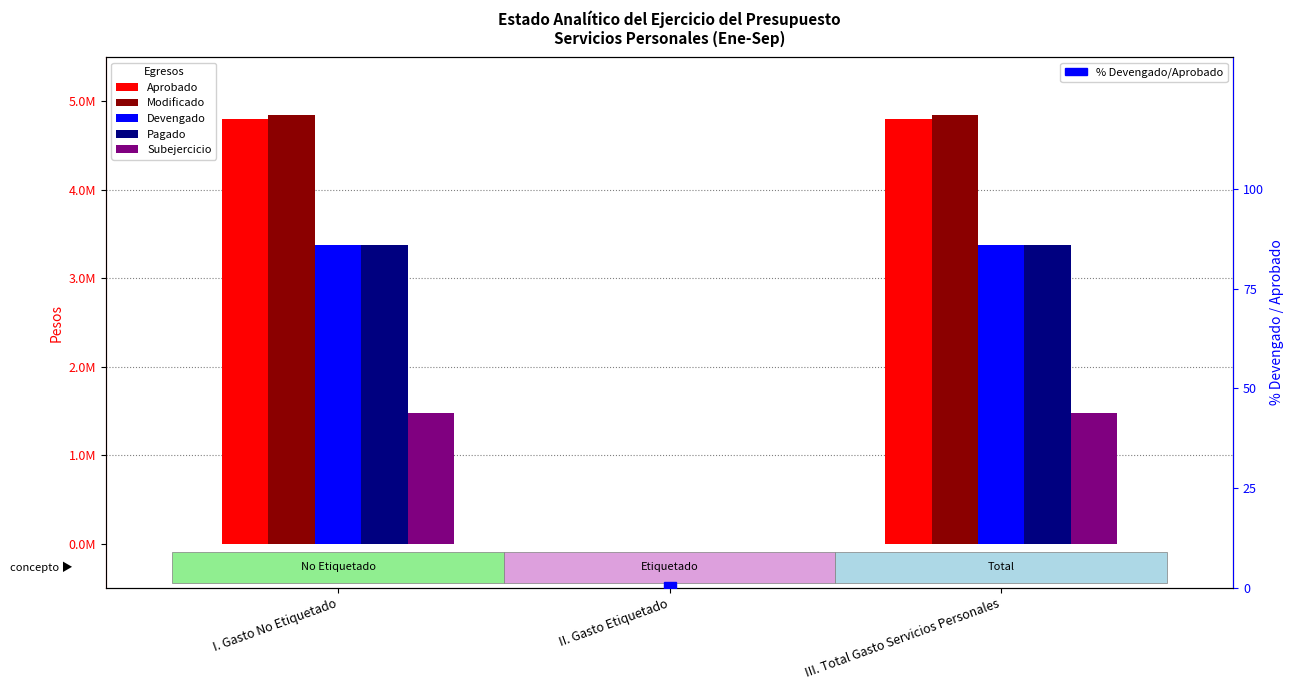

Reading left to right, extract all data points from this chart.

Aprobado: 4798094.0	0.0	4798094.0
Modificado: 4852687.0	0.0	4852687.0
Devengado: 3381495.0	0.0	3381495.0
Pagado: 3381495.0	0.0	3381495.0
Subejercicio: 1471192.0	0.0	1471192.0
% Devengado/Aprobado: 70.5	0.0	70.5